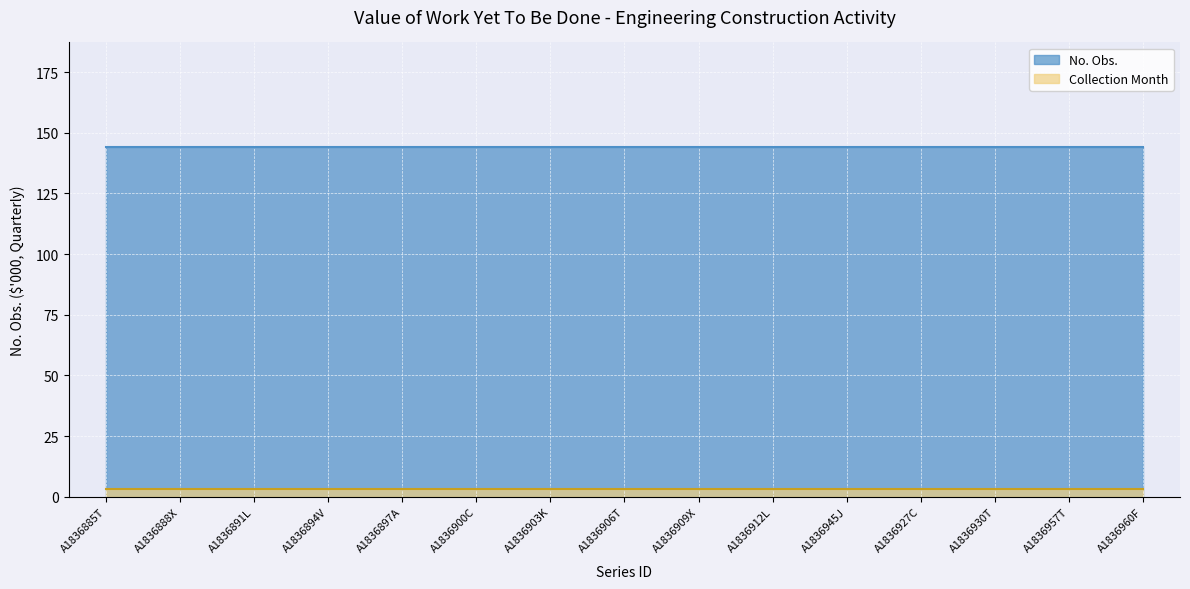

At how many categories does at least one series exceed 5?

15